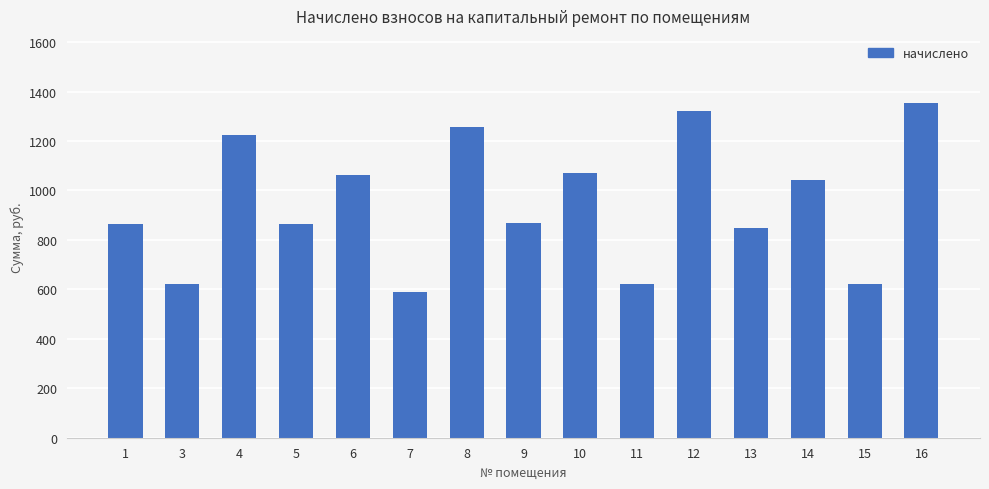

Read the value at 9.

868.3